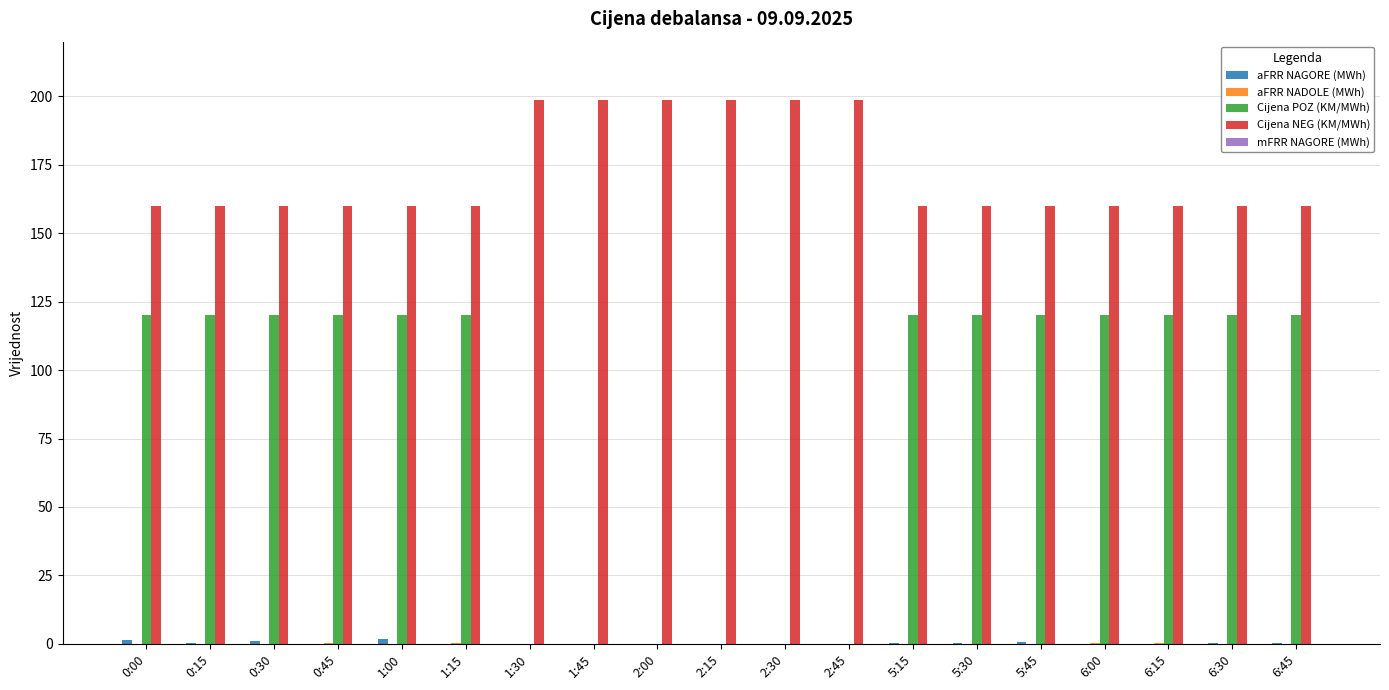

The value of Cijena NEG (KM/MWh) at 6:00 is 160.0. True or false?

True